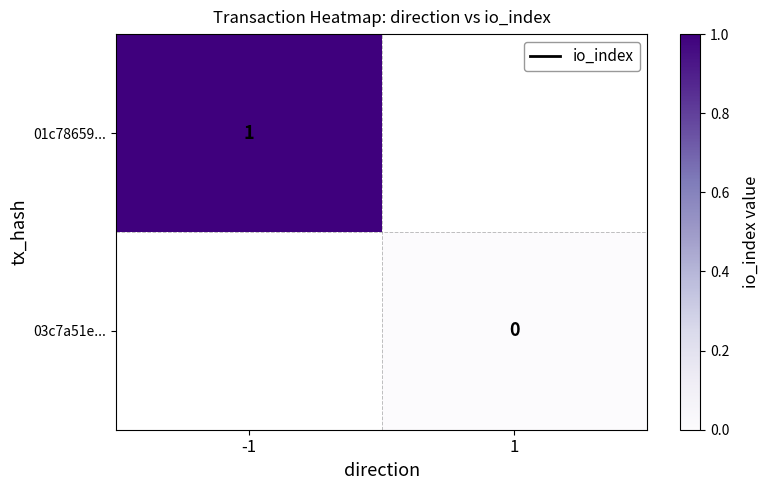

True or false: 01c78659... has a value of 1 at -1.

True